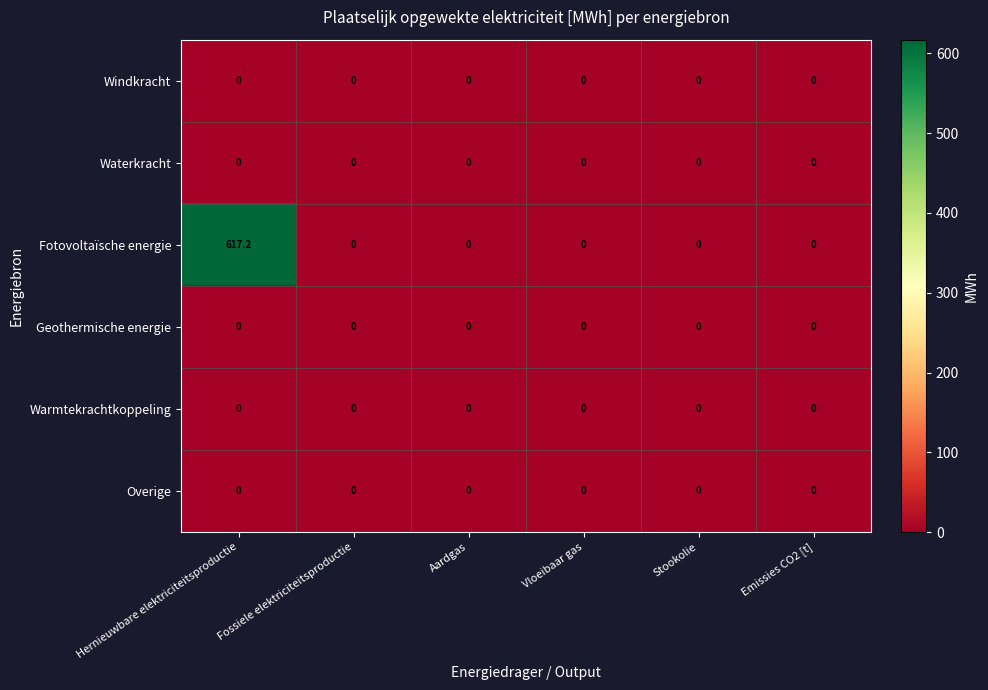

At how many categories does at least one series exceed 140?

1